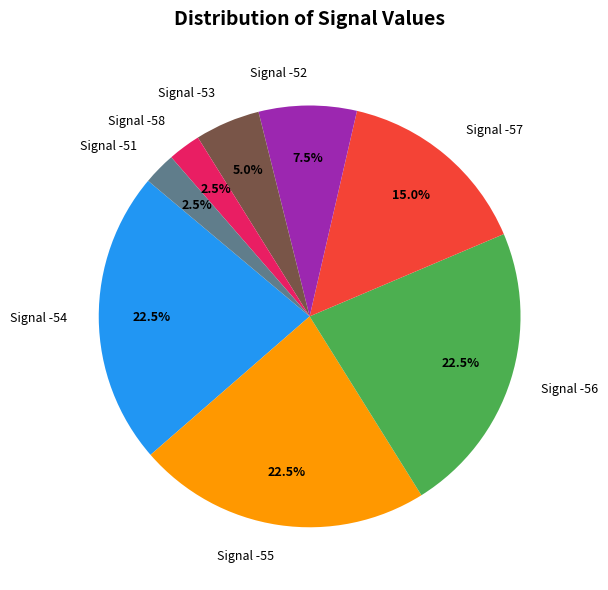

Between Signal -54 and Signal -53, which is larger?

Signal -54